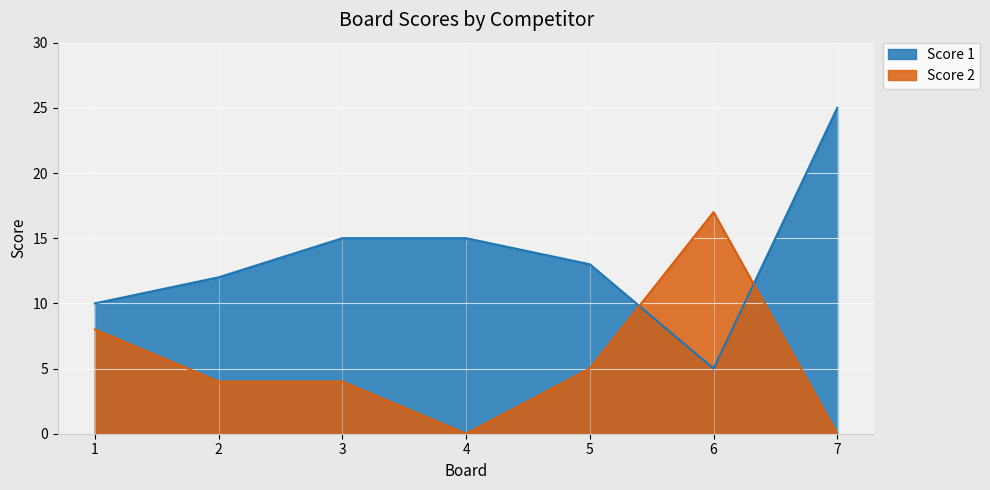

Is it true that Score 2 equals -6 at 7?

False